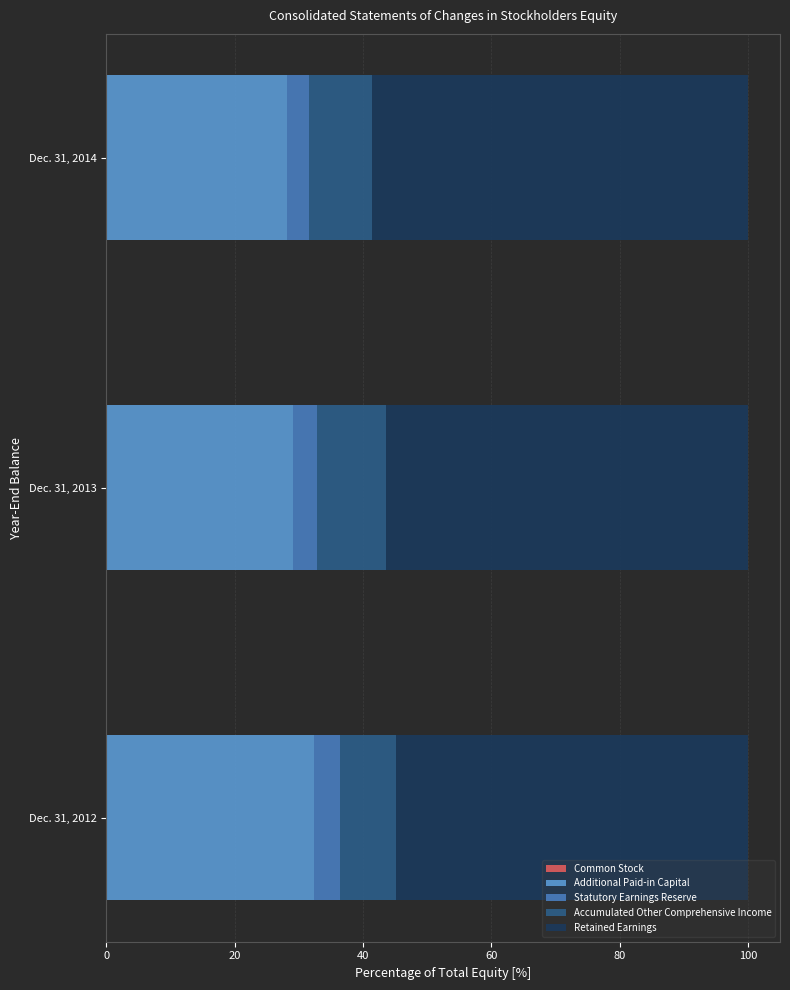

What is the value of the Additional Paid-in Capital bar at the 3rd from the left?

28.1